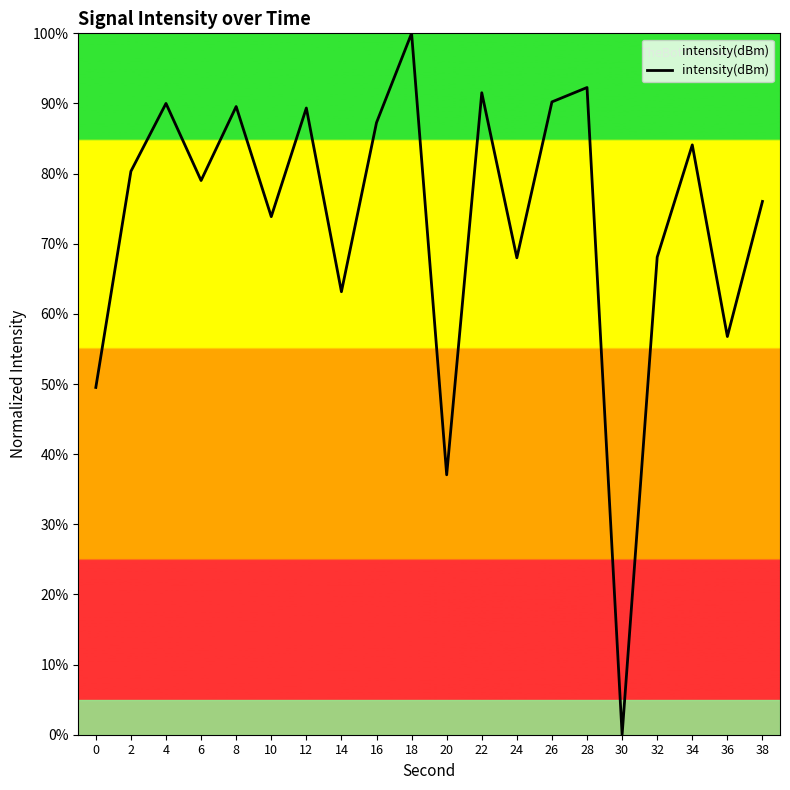

Which category has the lowest value across all series?

30